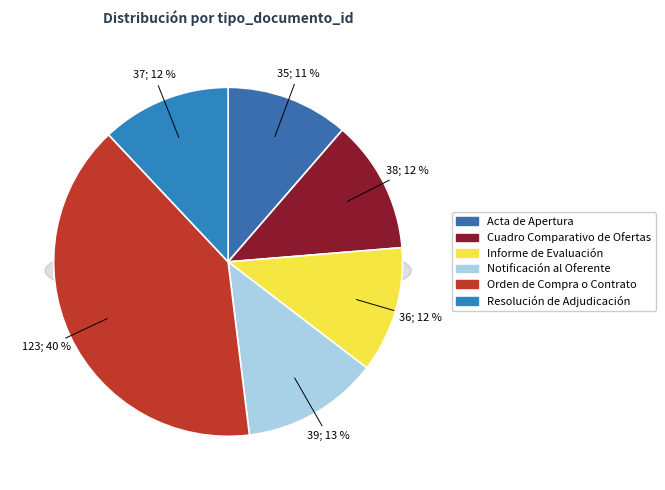

Rank the categories by value from lowest to highest.

Acta de Apertura, Informe de Evaluación, Resolución de Adjudicación, Cuadro Comparativo de Ofertas, Notificación al Oferente, Orden de Compra o Contrato